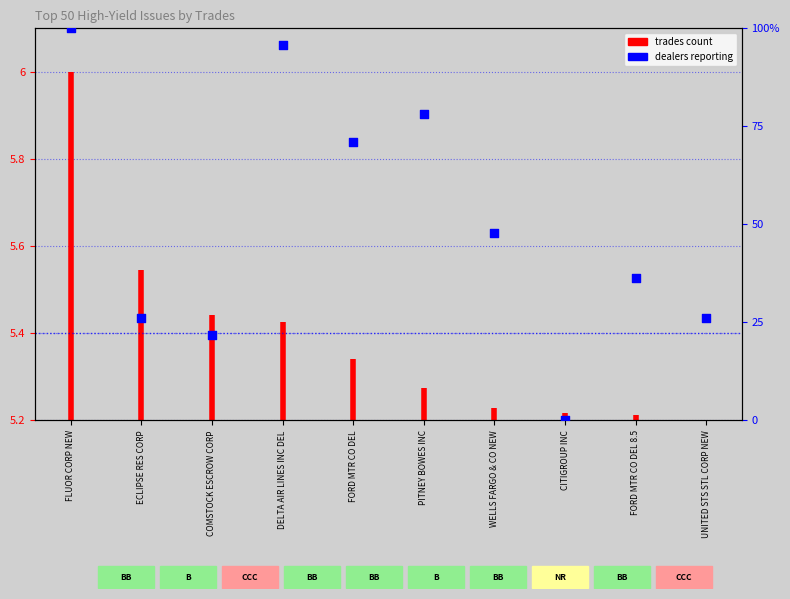

What is the change in value from COMSTOCK ESCROW CORP to UNITED STS STL CORP NEW?

+4.3